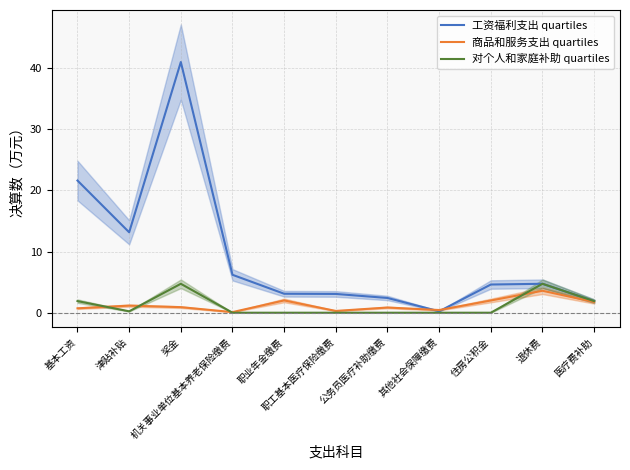

What is the average value of the 对个人和家庭补助 quartiles series?

1.2